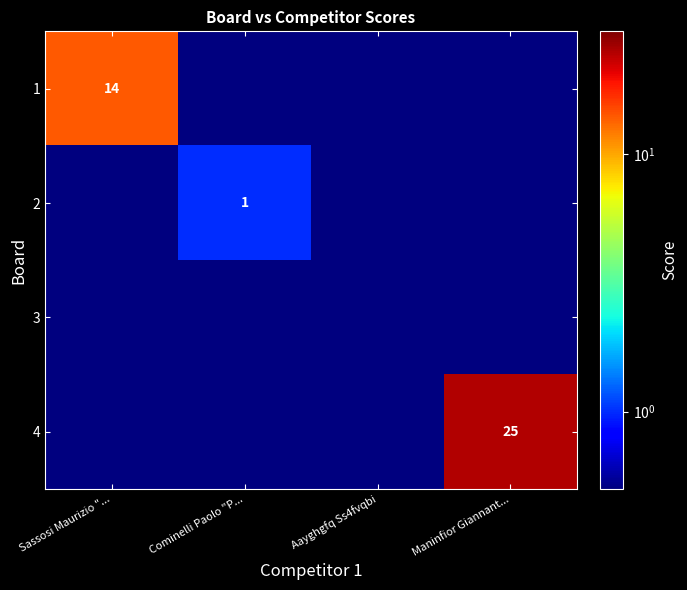

What is the total value across all series at Maninfior Giannant...?

25.3